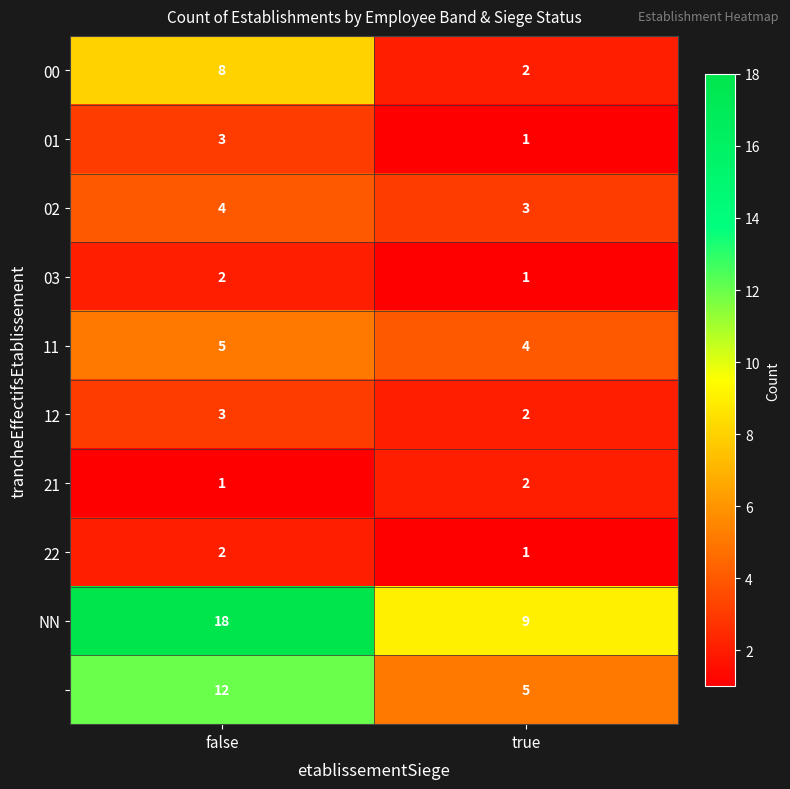

At which category is the sum across all series the highest?

false